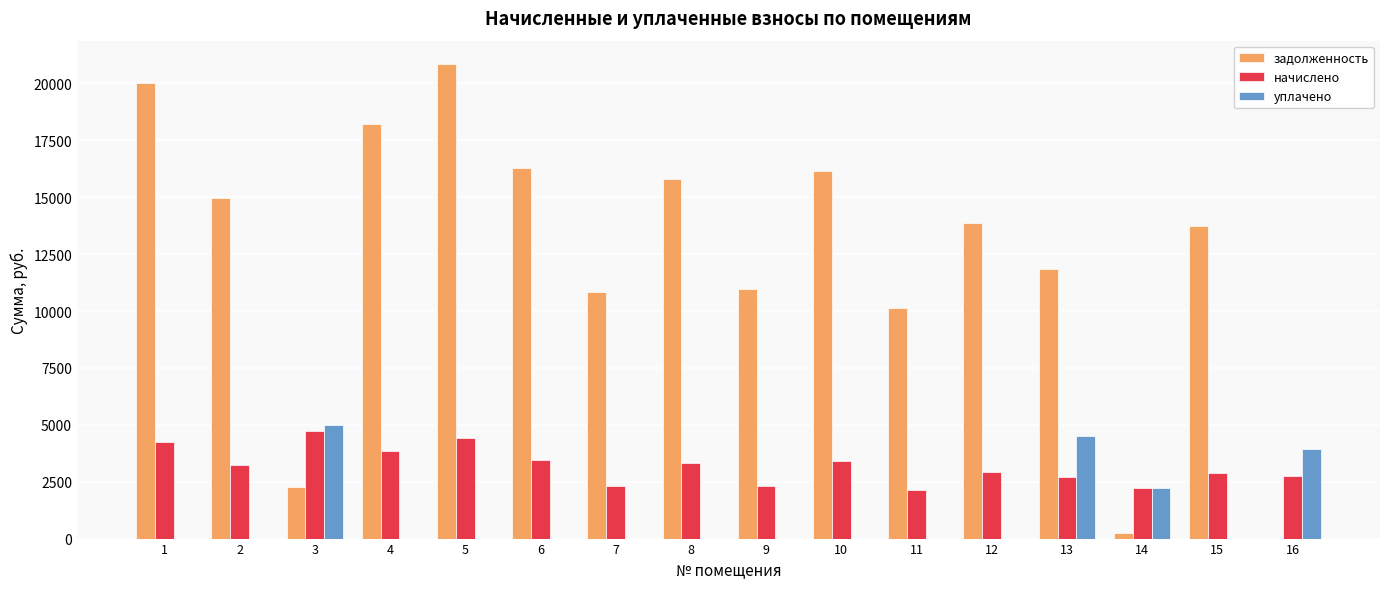

The начислено series shows 2903.6 at 15. True or false?

True